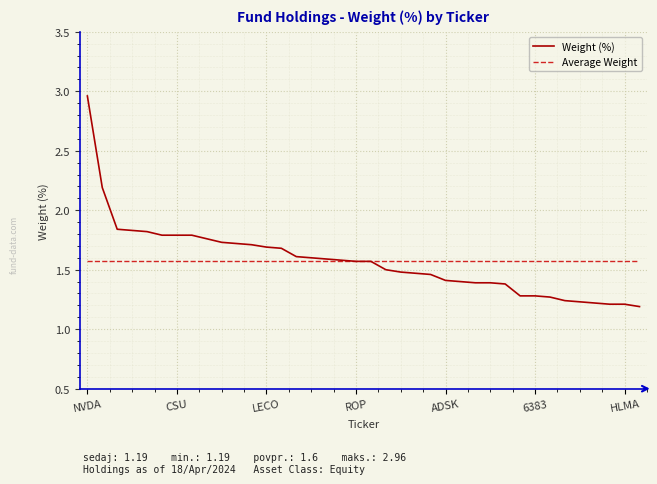

Which series has the widest spread of values?

Weight (%)